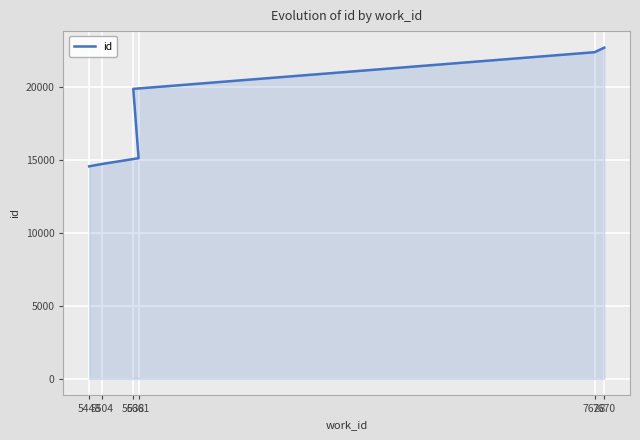

What is the difference between the second highest and minimum values?

7820